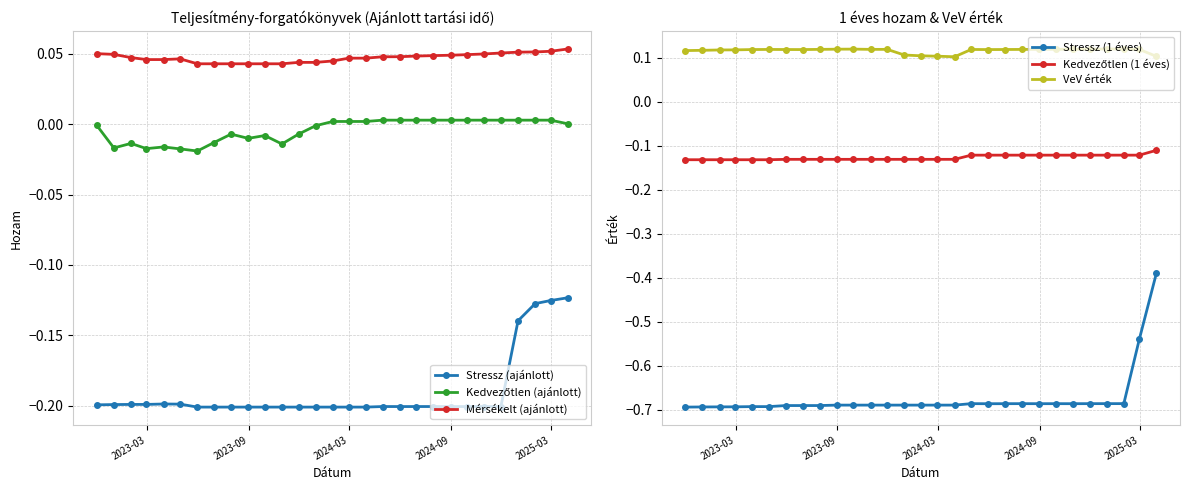

True or false: Mérsékelt (ajánlott) and VeV érték intersect in this chart.

False